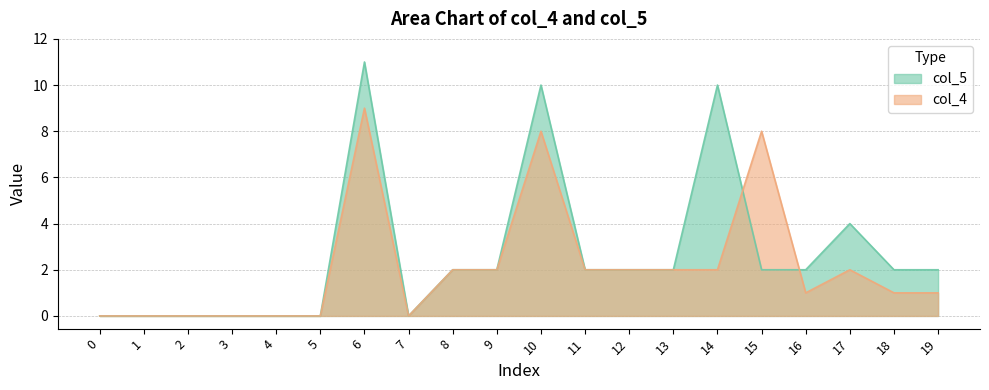

Is it true that col_5 equals 2 at 11?

True